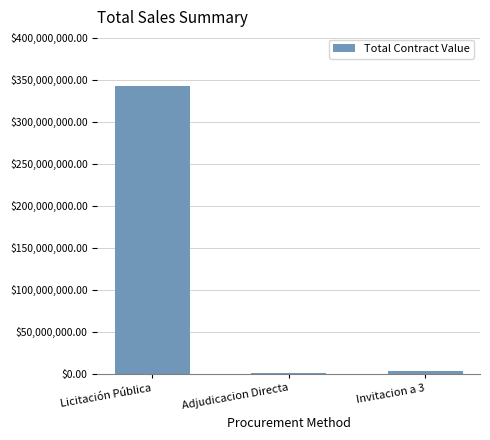

What is the greatest value displayed?

342696202.7